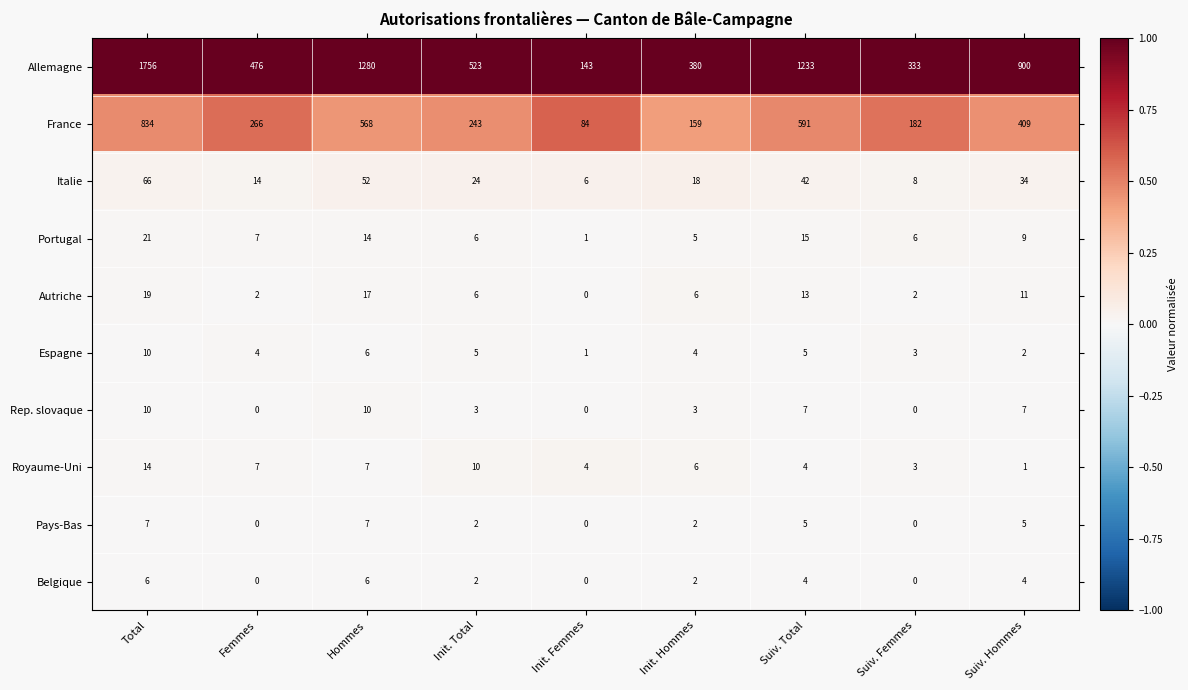

Which series has the largest total across all categories?

Allemagne